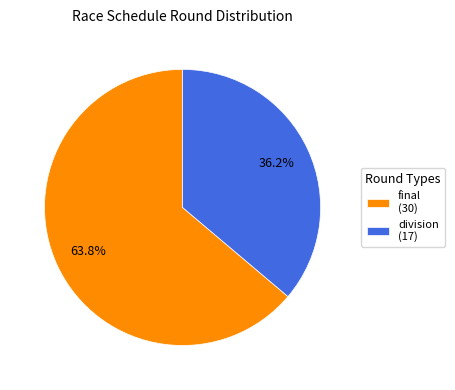

The final slice represents 64% of the pie. True or false?

True